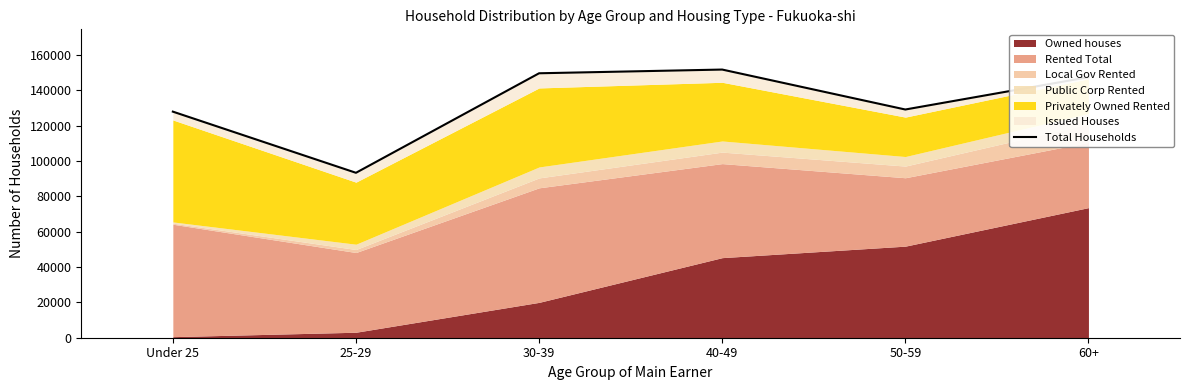

What position from the left is Under 25?

1